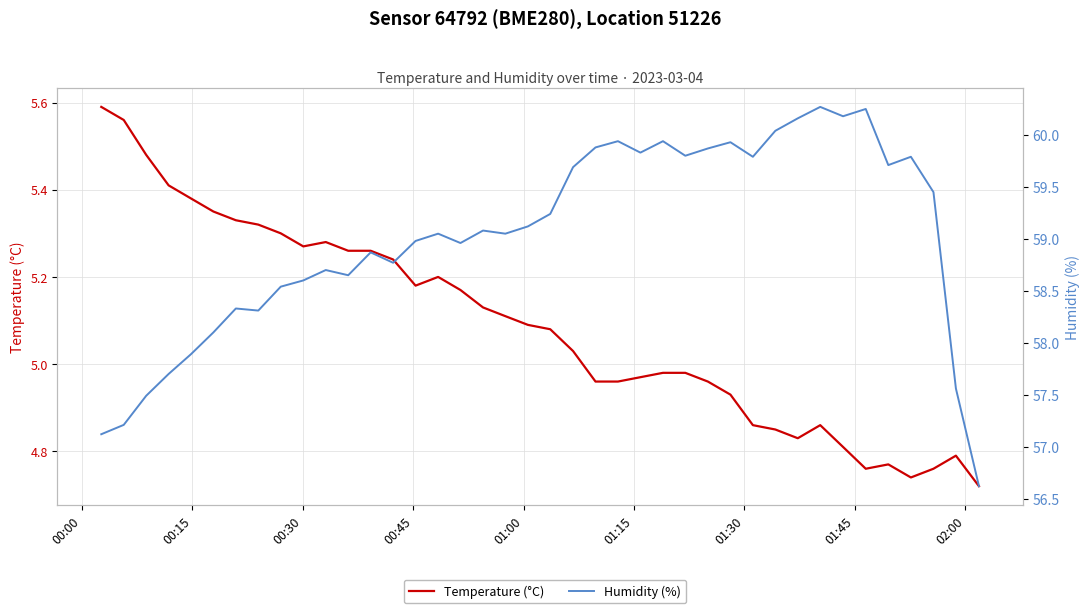

How many data points does each series have?

40